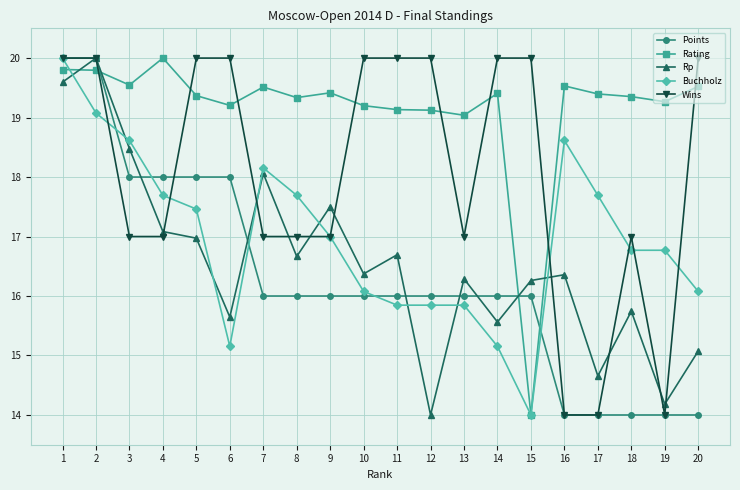

True or false: Wins and Rp intersect in this chart.

True